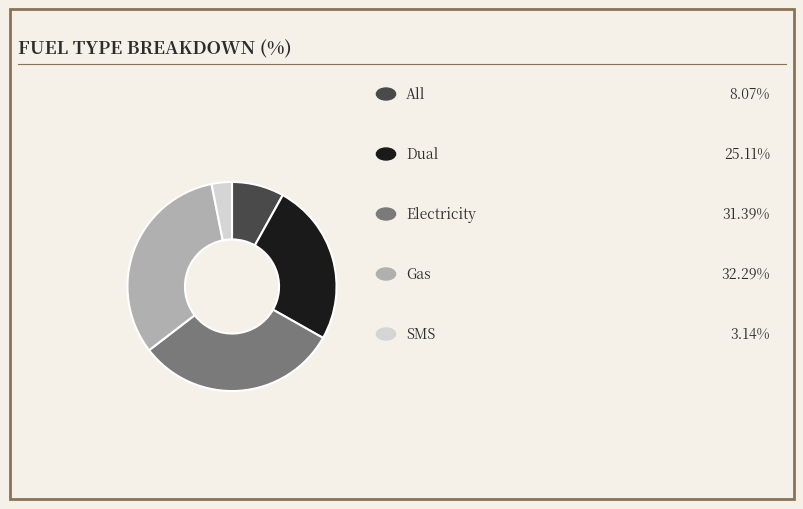

Is there any slice that represents more than half of the pie?

No